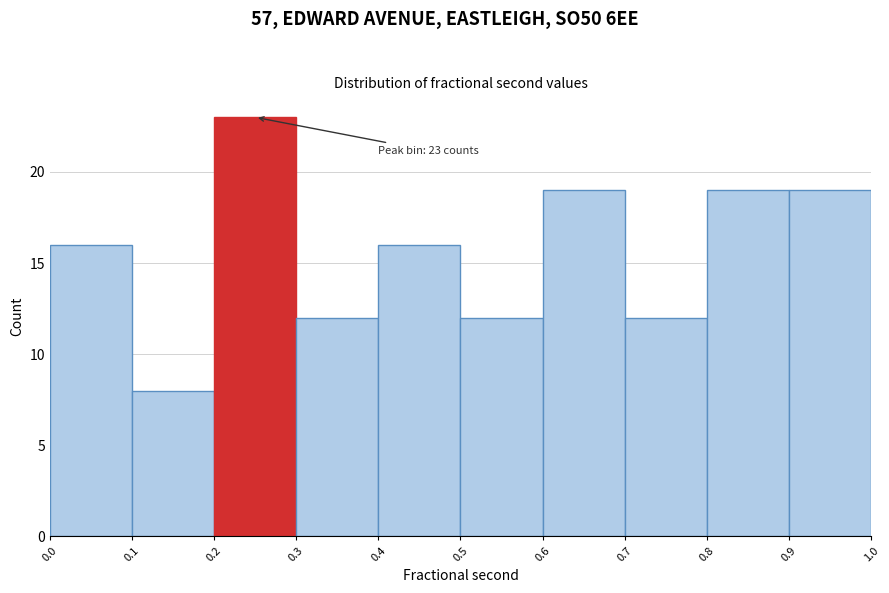

Which range on the x-axis has the tallest bar?

0.2 to 0.3